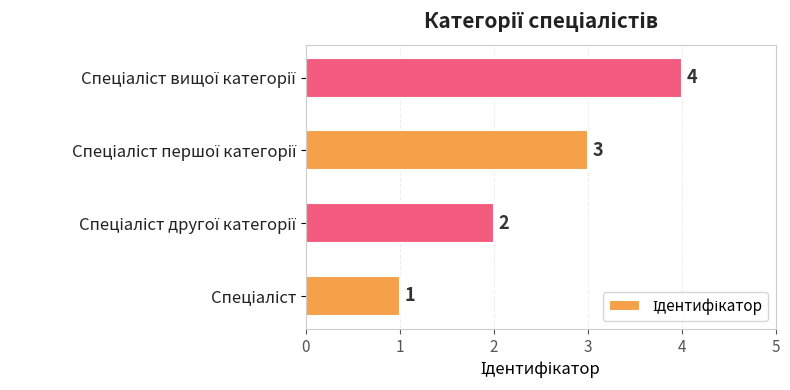

What is the difference between the second highest and minimum values?

2